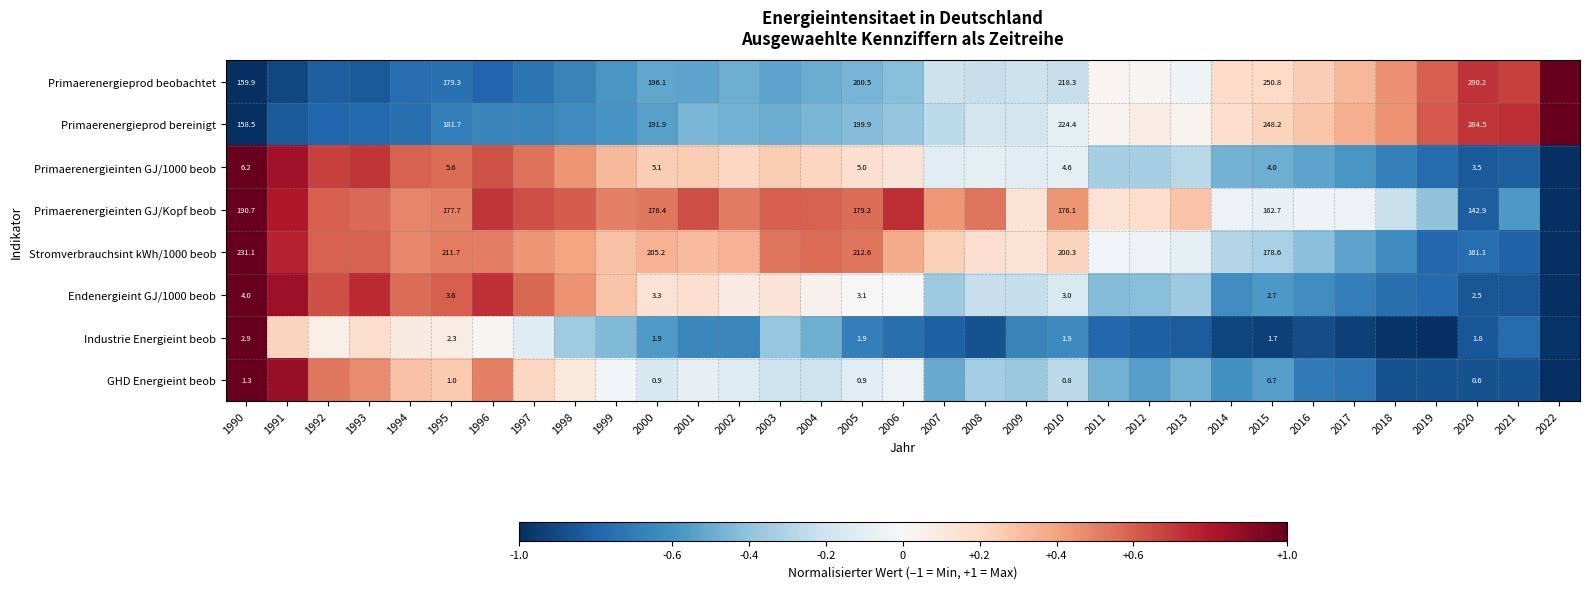

Between 2000 and 2005, which series saw the biggest shift?

Primaerenergieprod bereinigt